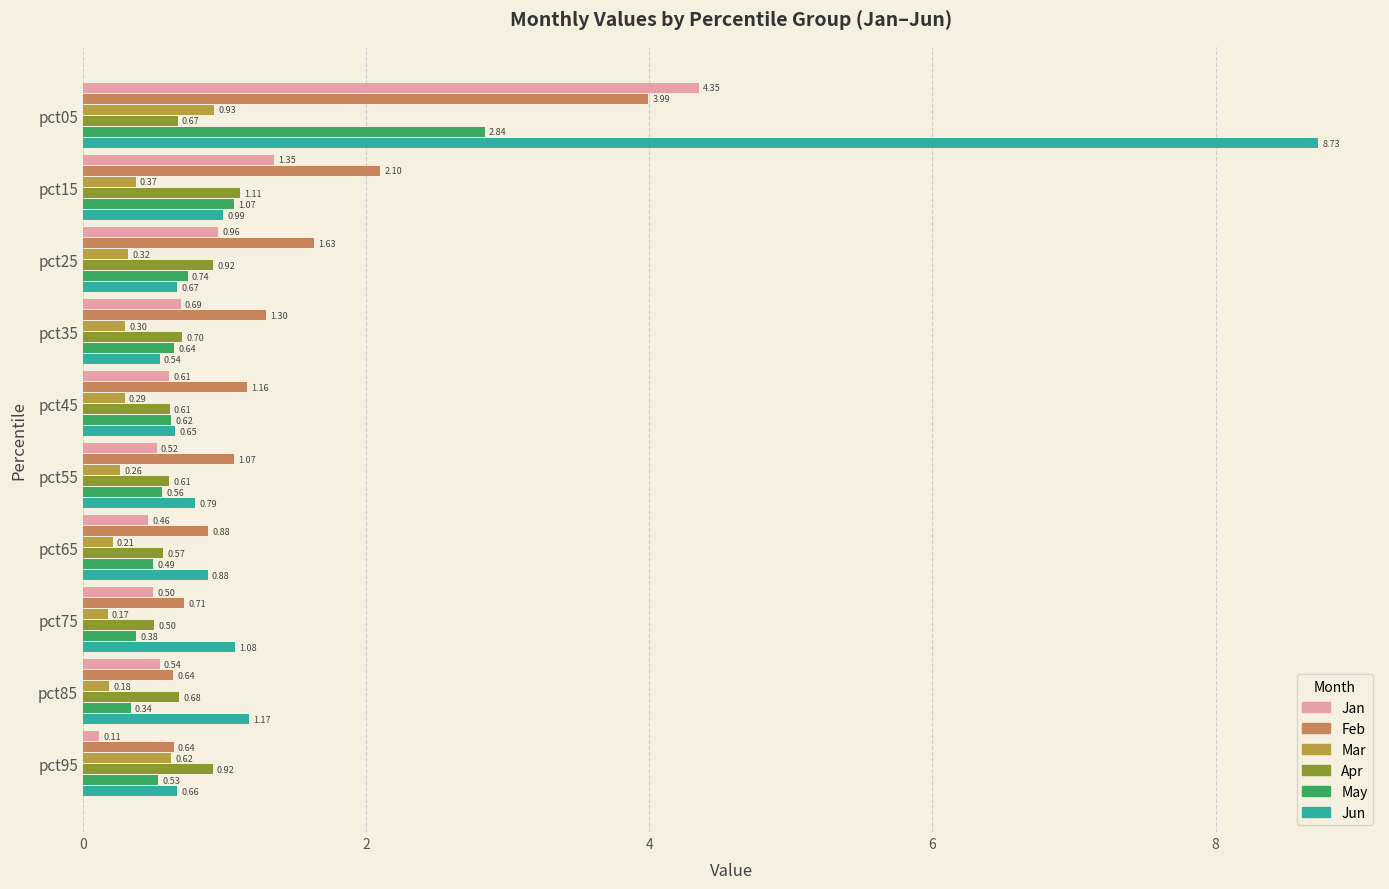

Is the value of Jan at pct05 greater than the value of May at pct75?

Yes